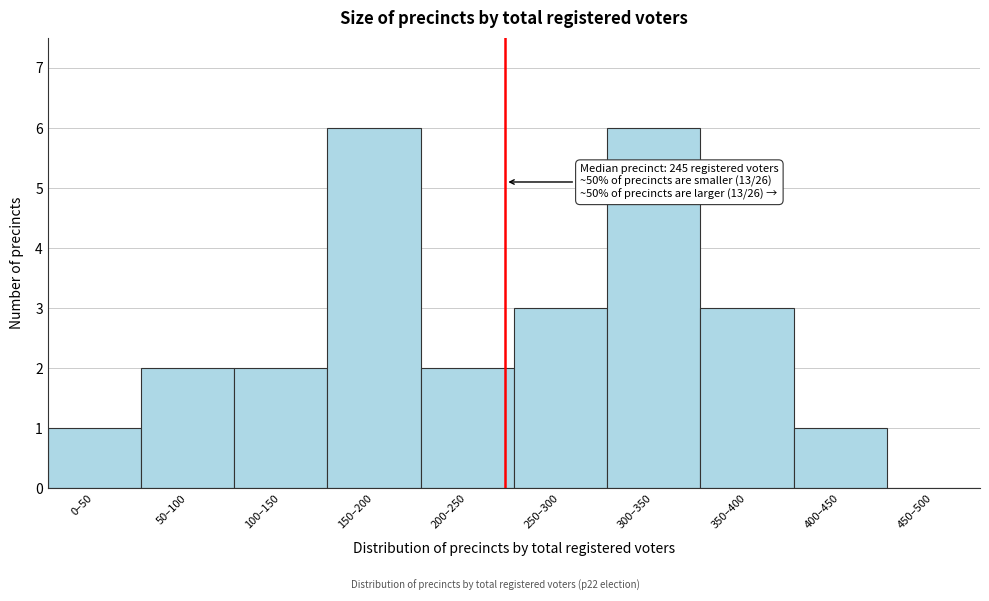

Reading left to right, extract all data points from this chart.

0–50=1	50–100=2	100–150=2	150–200=6	200–250=2	250–300=3	300–350=6	350–400=3	400–450=1	450–500=0